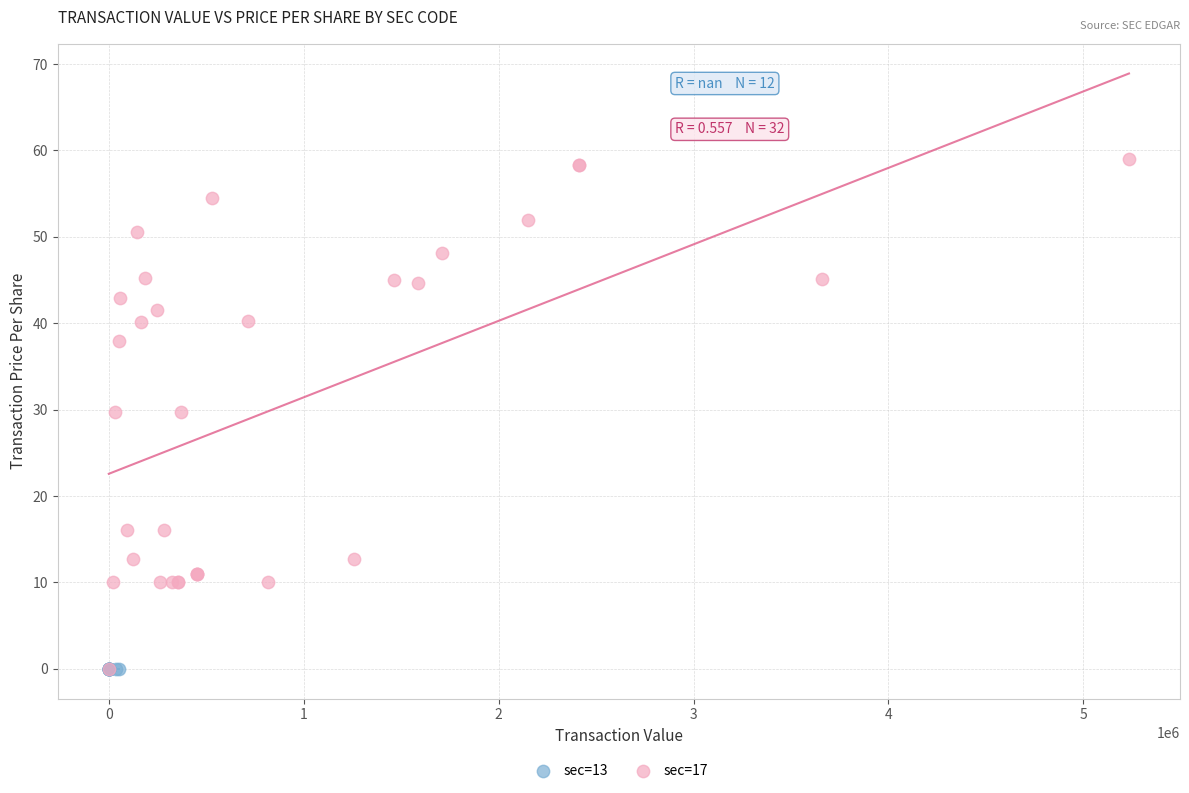

Which series contains the highest Y value?

sec=17